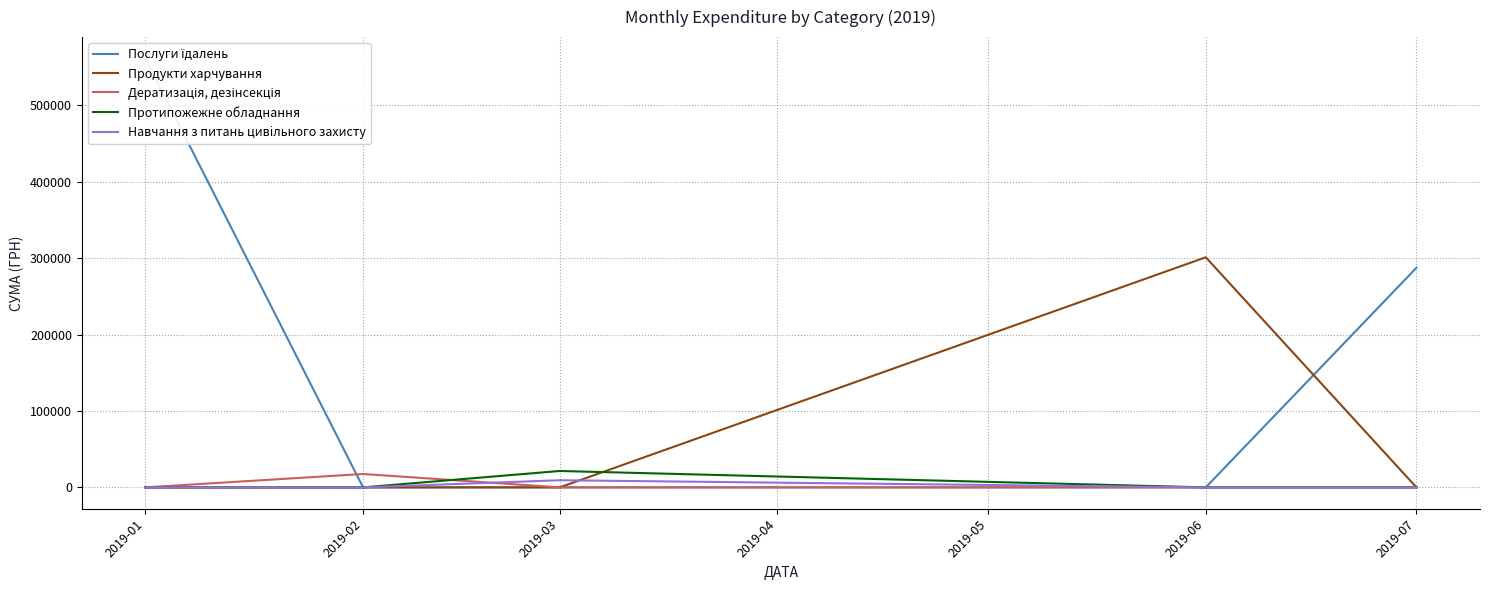

Where is Продукти харчування nearest to the value 150550?

2019-01